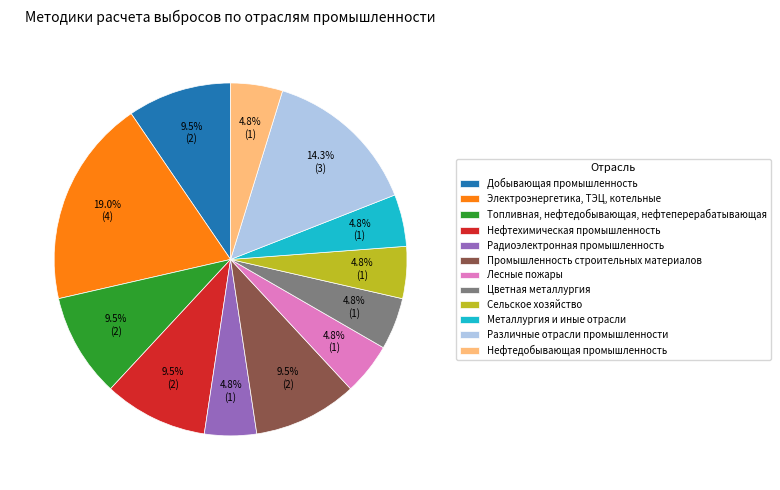

Is Радиоэлектронная промышленность the majority of the pie?

No